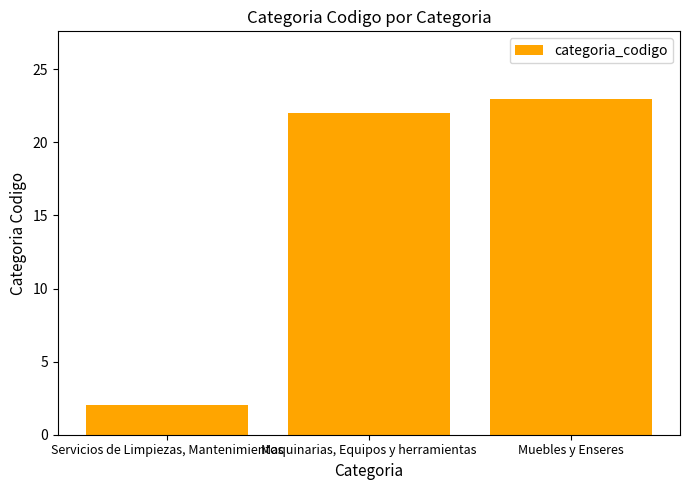

Are the bars grouped side by side (vs. stacked)?

No